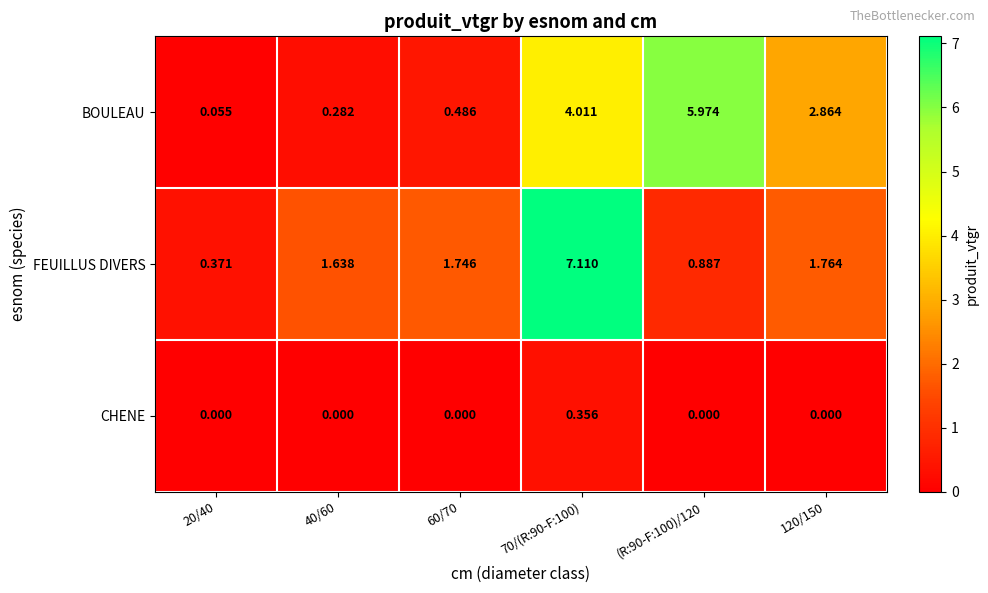

How many categories are shown in the chart?

6